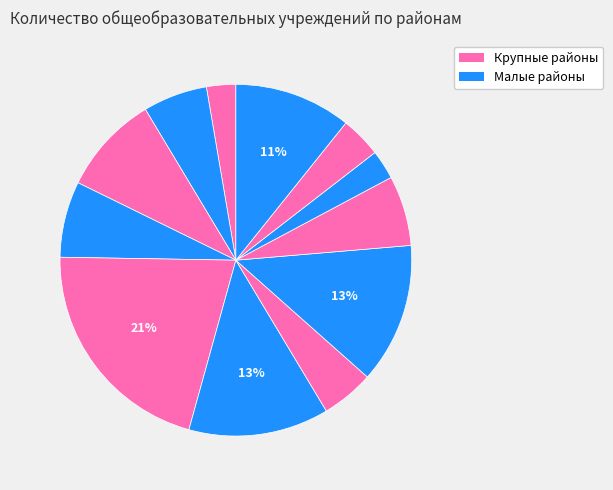

How many segments does this pie chart have?

12